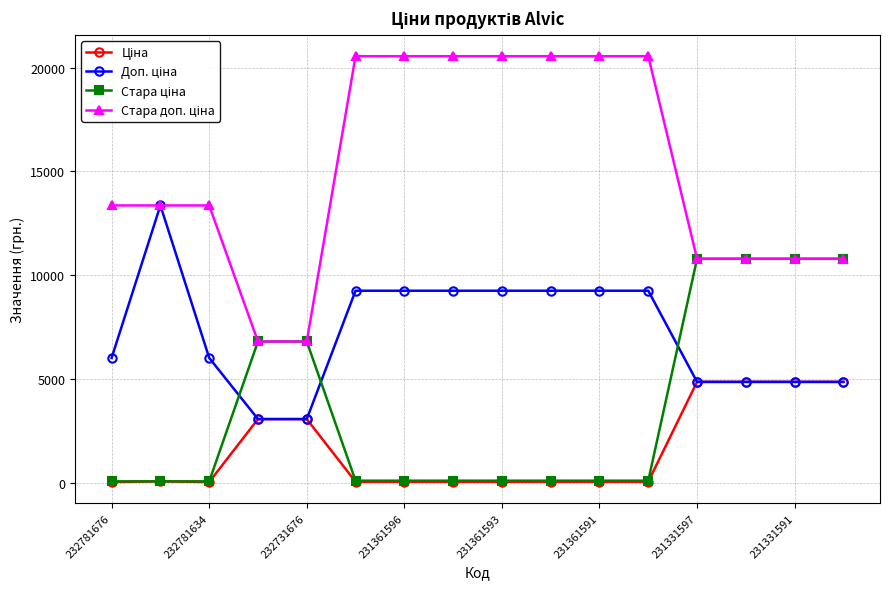

What is the greatest value displayed?

20547.0